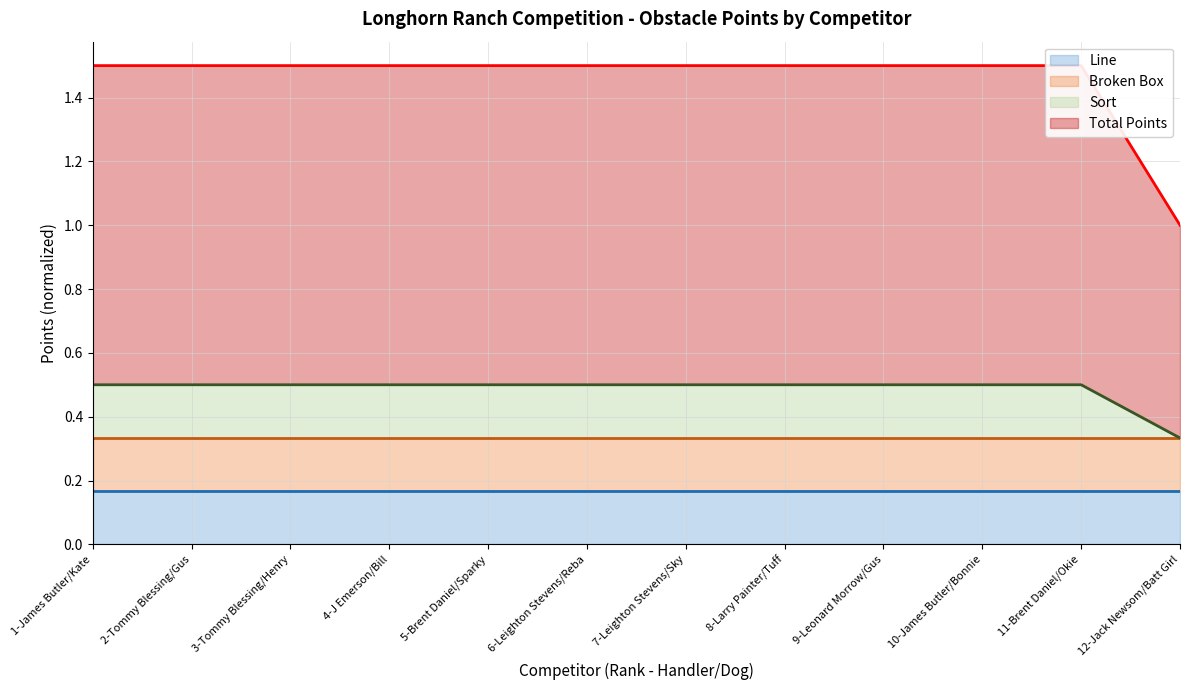

Is it true that Sort equals 0.3 at 4-J Emerson/Bill?

False